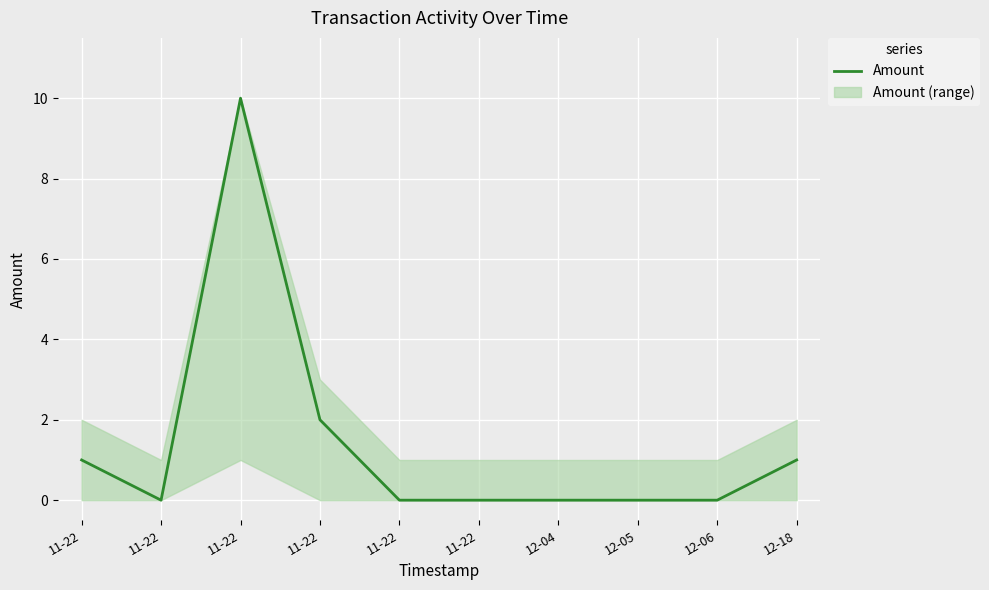

Is it true that the value at 11-22 is 0?

True